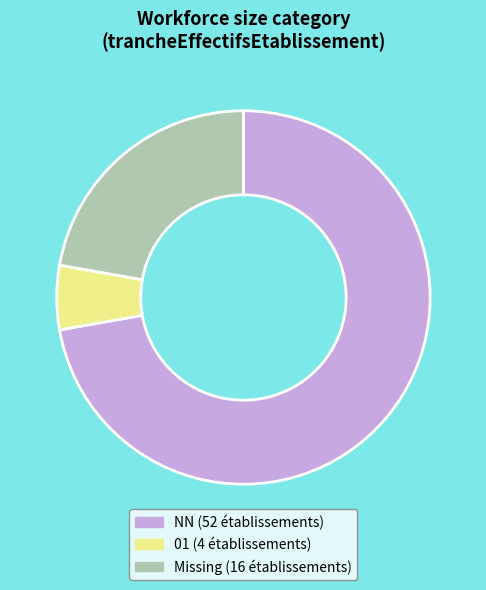

Approximately how many times larger is the value at Missing (16 établissements) compared to NN (52 établissements)?

0.3